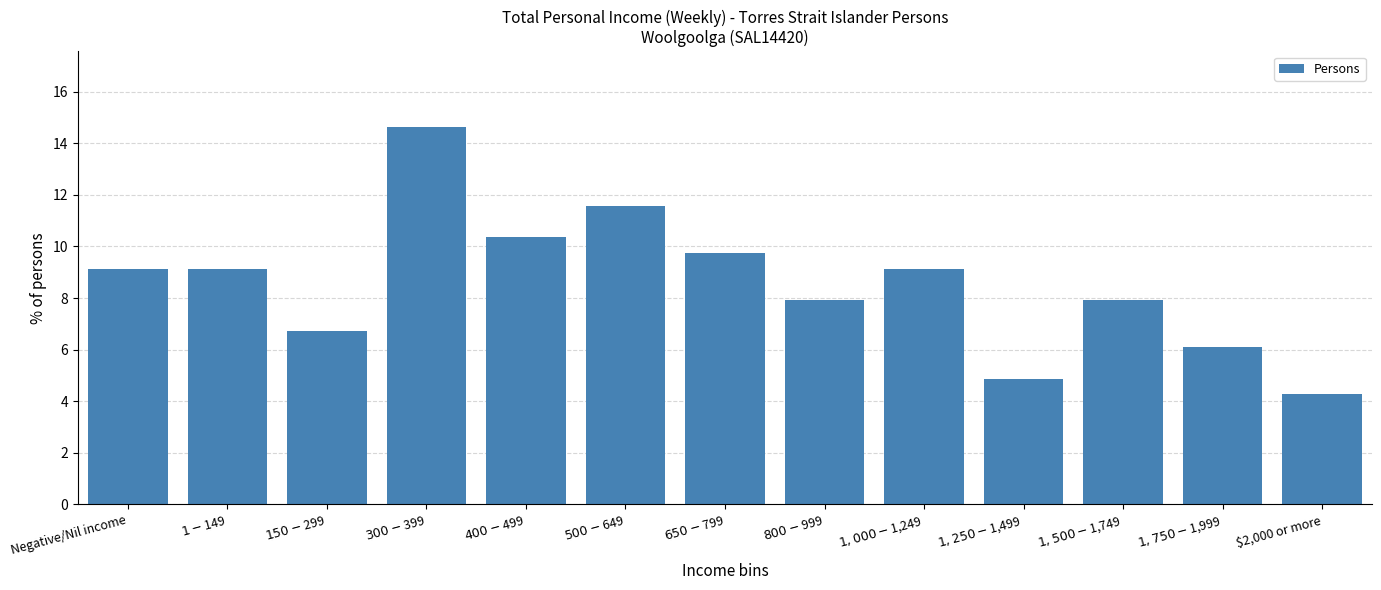

Reading left to right, list all the values displayed in this chart.

9.1	9.1	6.7	14.6	10.4	11.6	9.8	7.9	9.1	4.9	7.9	6.1	4.3